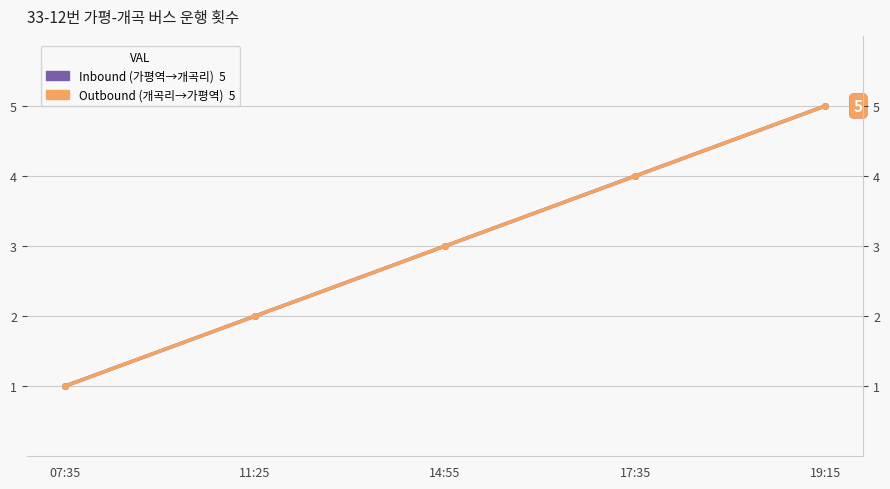

The Inbound (가평역→개곡리) series shows 5 at 19:15. True or false?

True